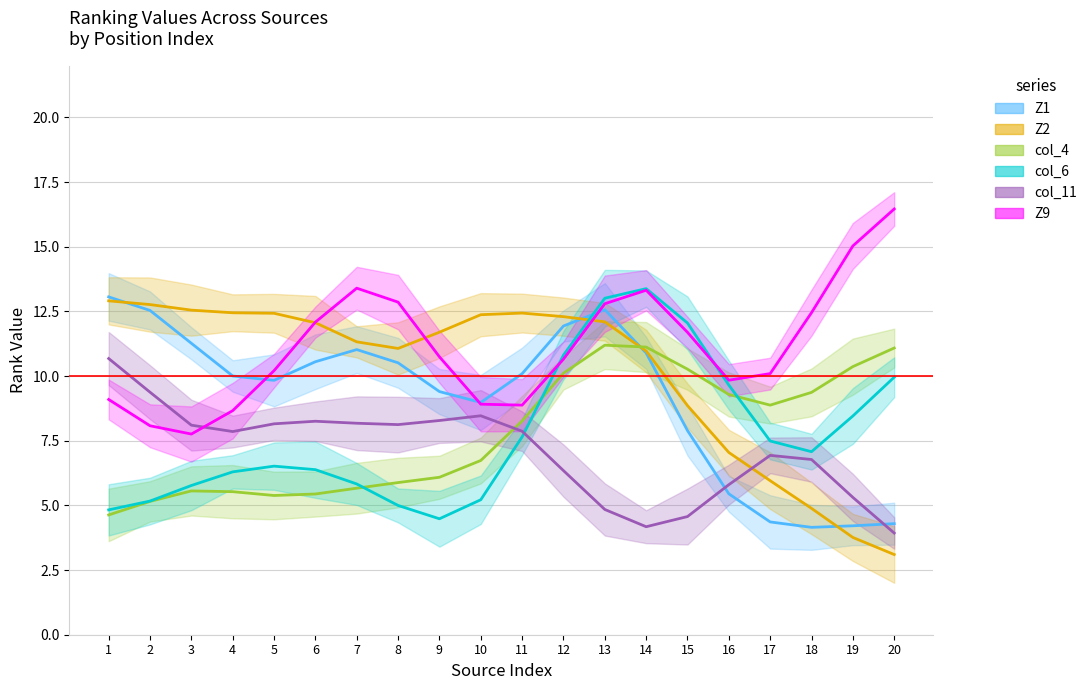

How many data points in col_6 are above 7?

10